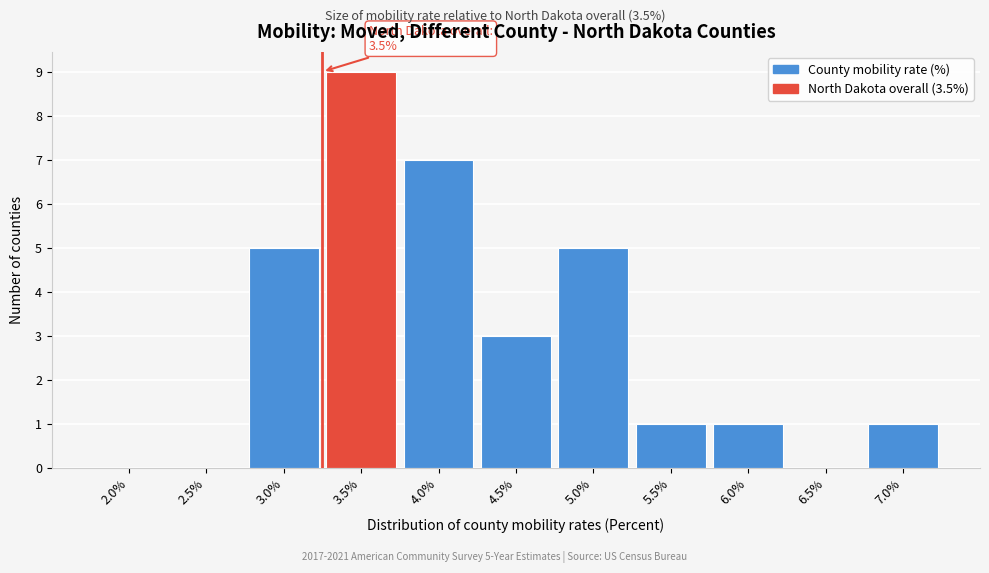

Reading right to left, list all the values displayed in this chart.

7.0%=1	6.5%=0	6.0%=1	5.5%=1	5.0%=5	4.5%=3	4.0%=7	3.5%=9	3.0%=5	2.5%=0	2.0%=0